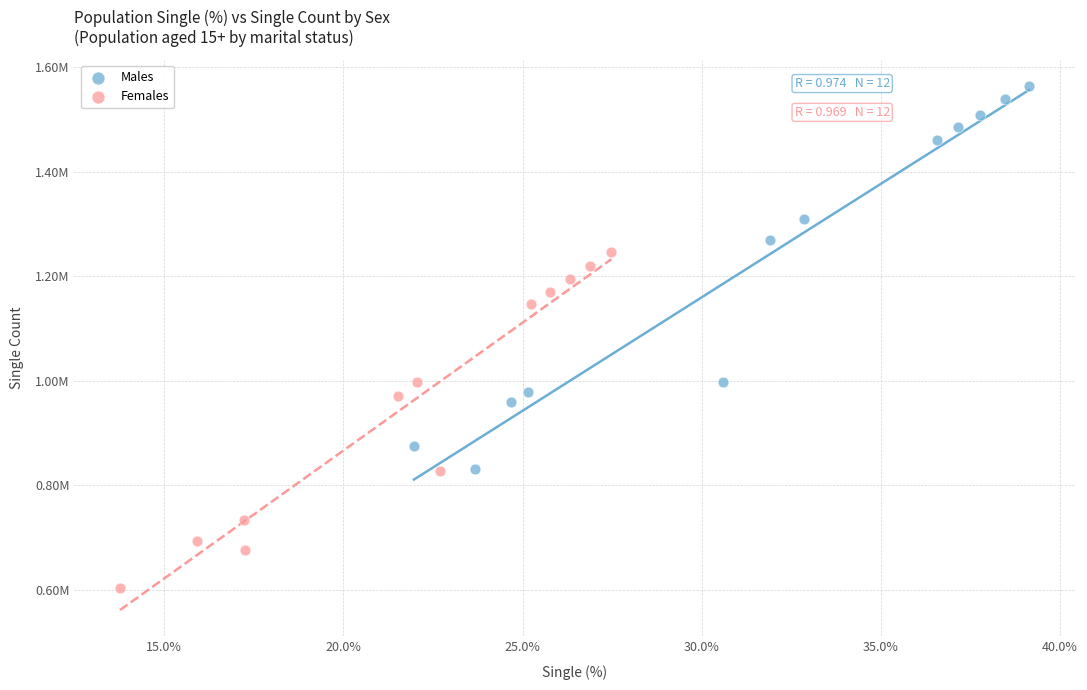

What are all the series names shown in the legend?

Males, Females